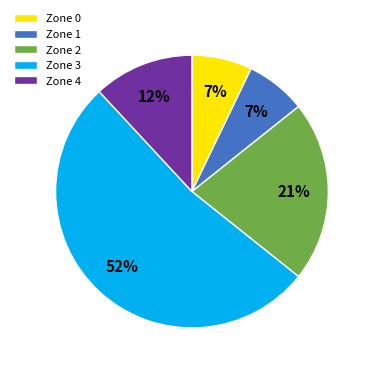

Which category accounts for the majority?

Zone 3